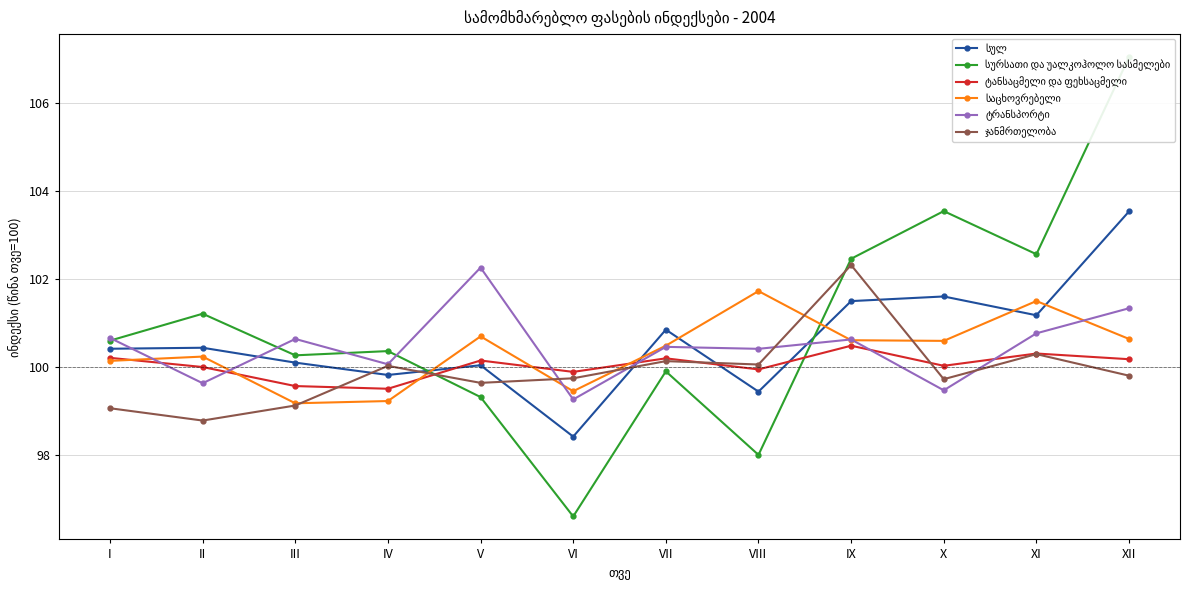

Where does the ტანსაცმელი და ფეხსაცმელი series first go above 100?

I